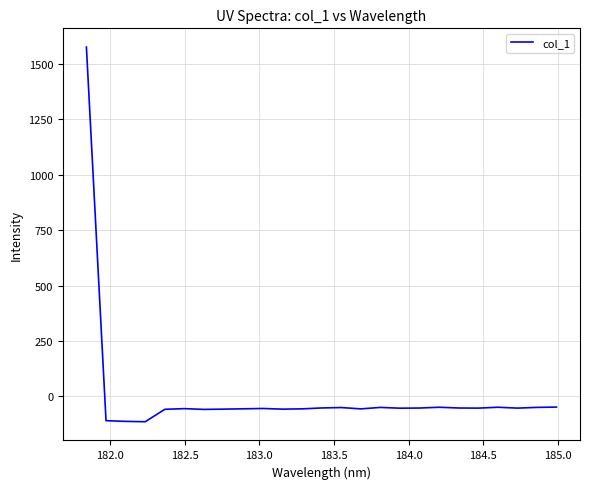

What is the maximum value shown in the chart?

1575.6